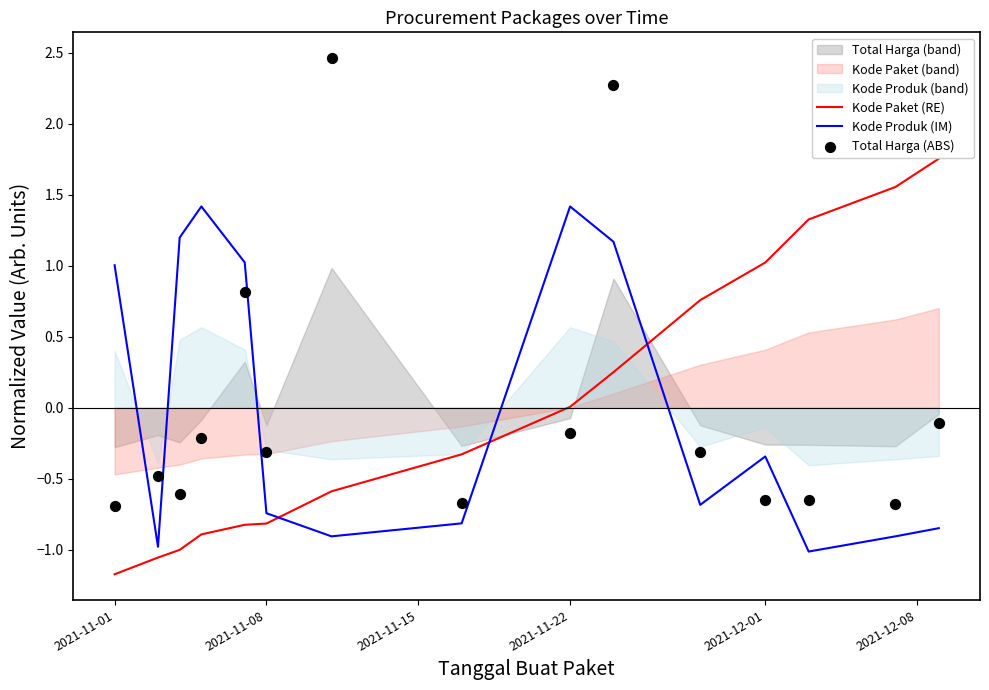

Which series has the largest total across all categories?

Total Harga (ABS)